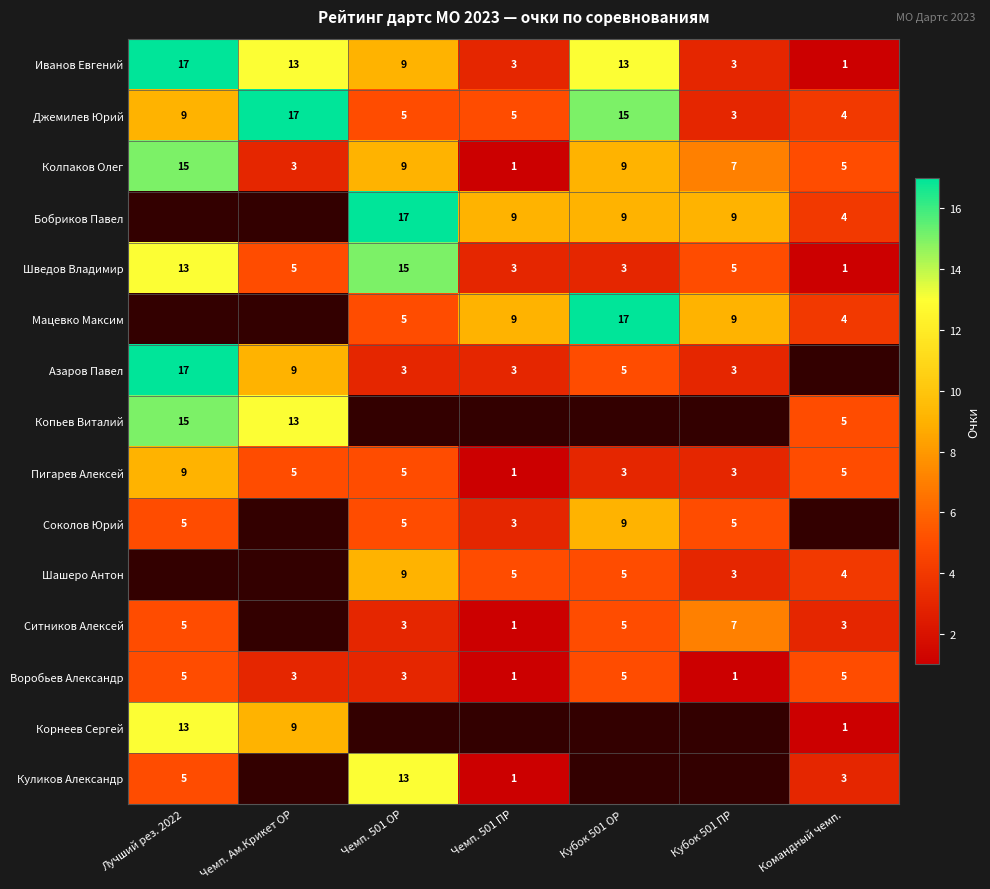

Which has a higher value, Чемп. Ам.Крикет ОР or Командный чемп.?

Чемп. Ам.Крикет ОР